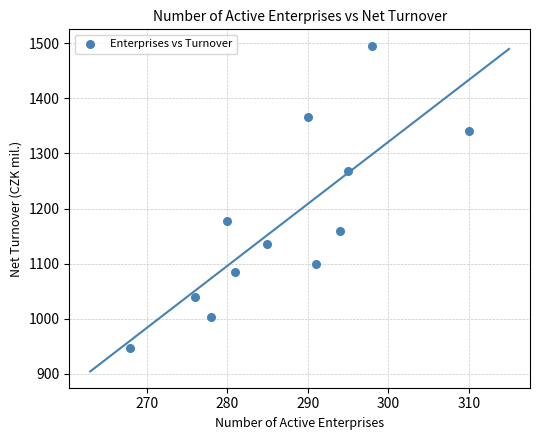

What is the range of X values (max minus min)?

42.0